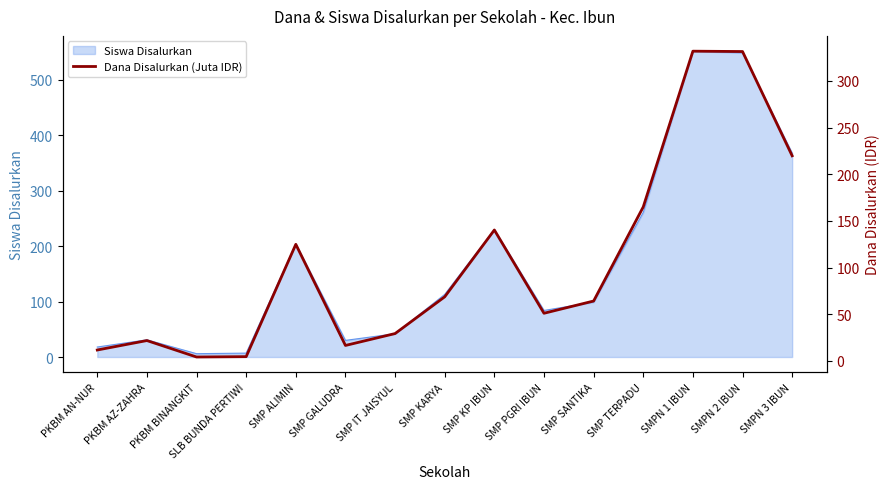

At which category does the chart reach its minimum across all series?

PKBM BINANGKIT